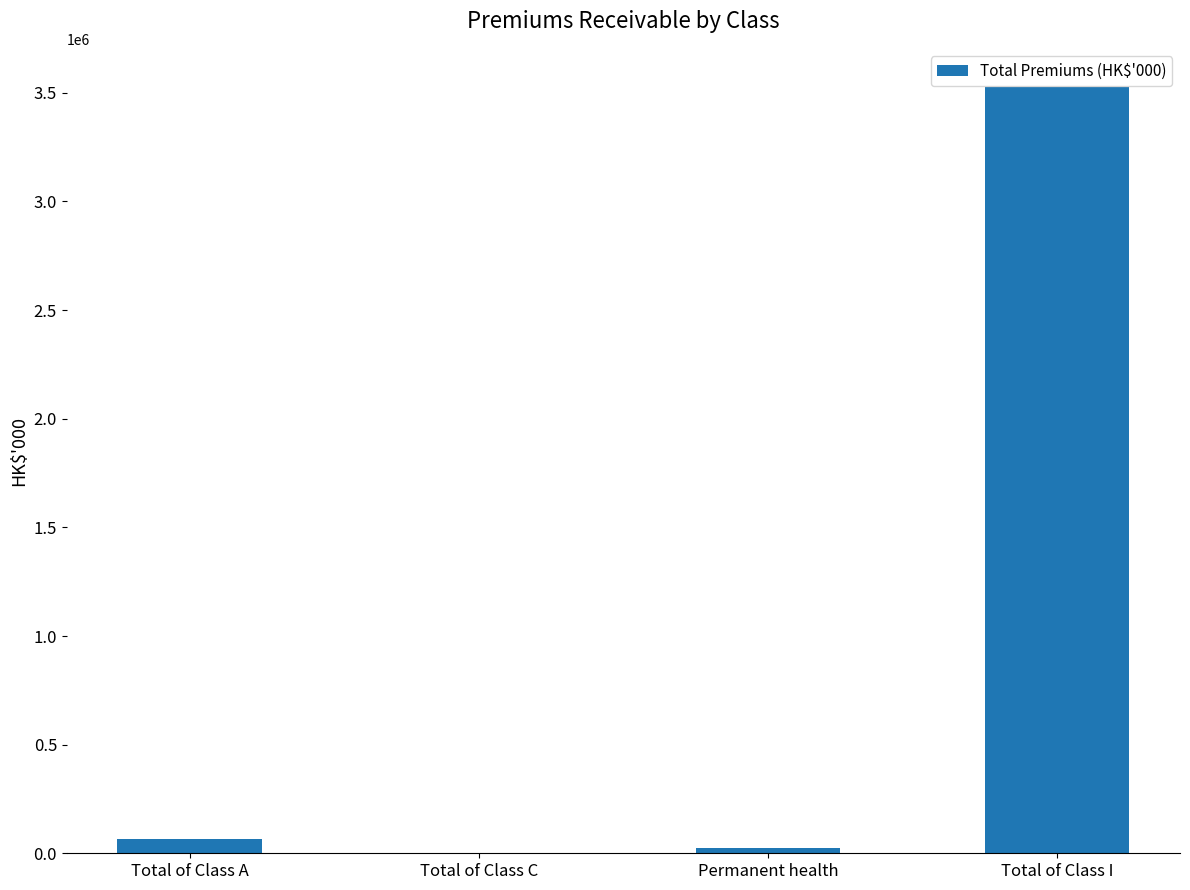

Are the bars grouped side by side (vs. stacked)?

No